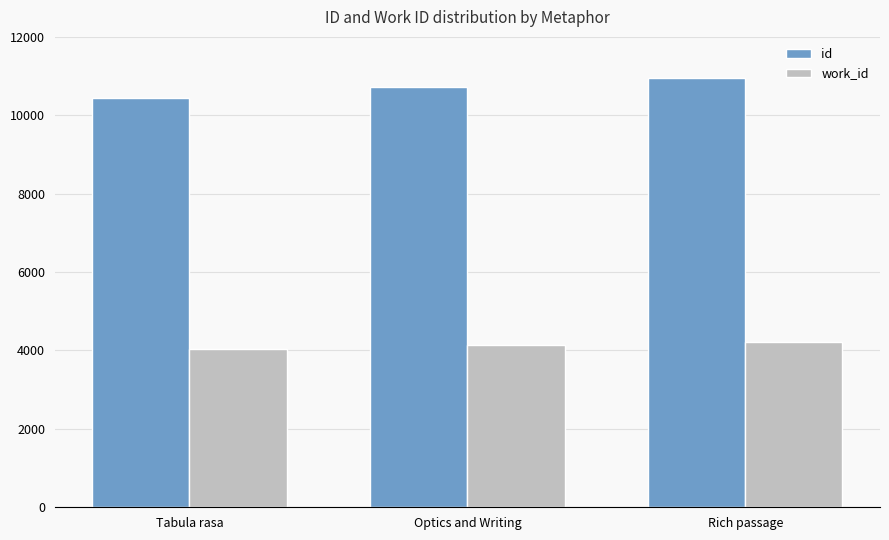

What is the difference between the highest and lowest values at Rich passage?

6745